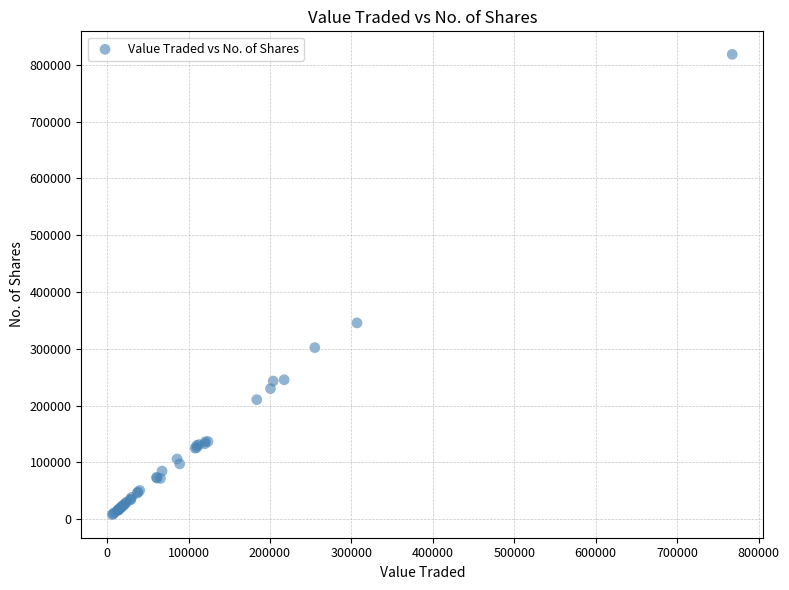

What Y value in the scatter plot is closest to 413217?

345663